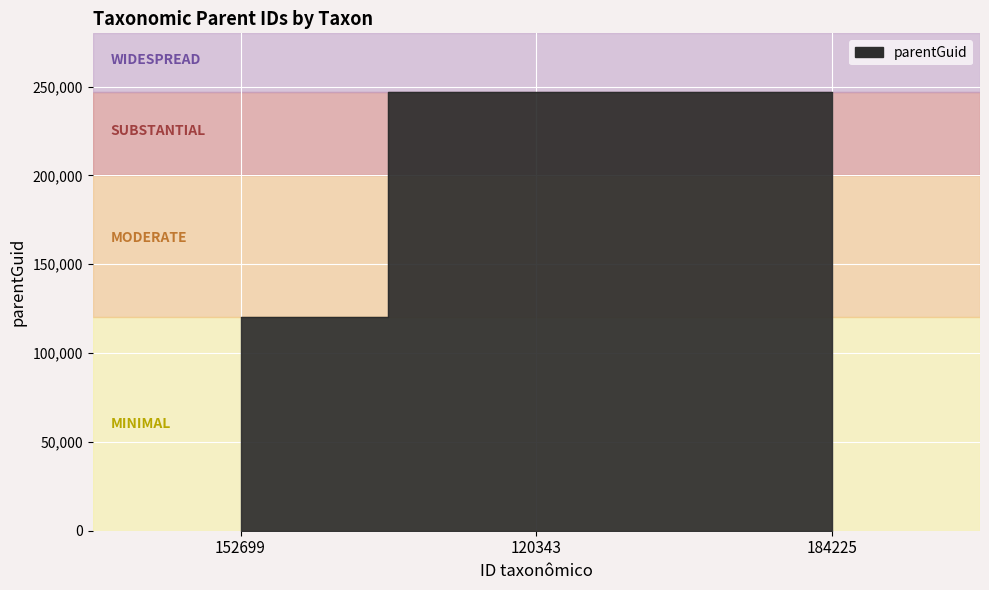

What is the sum of the values at 152699 and 120343?

367393